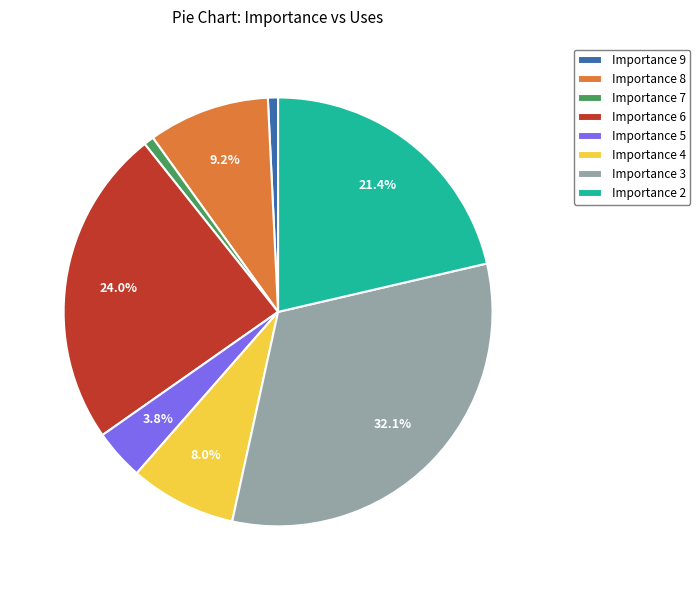

How many slices are in this pie chart?

8